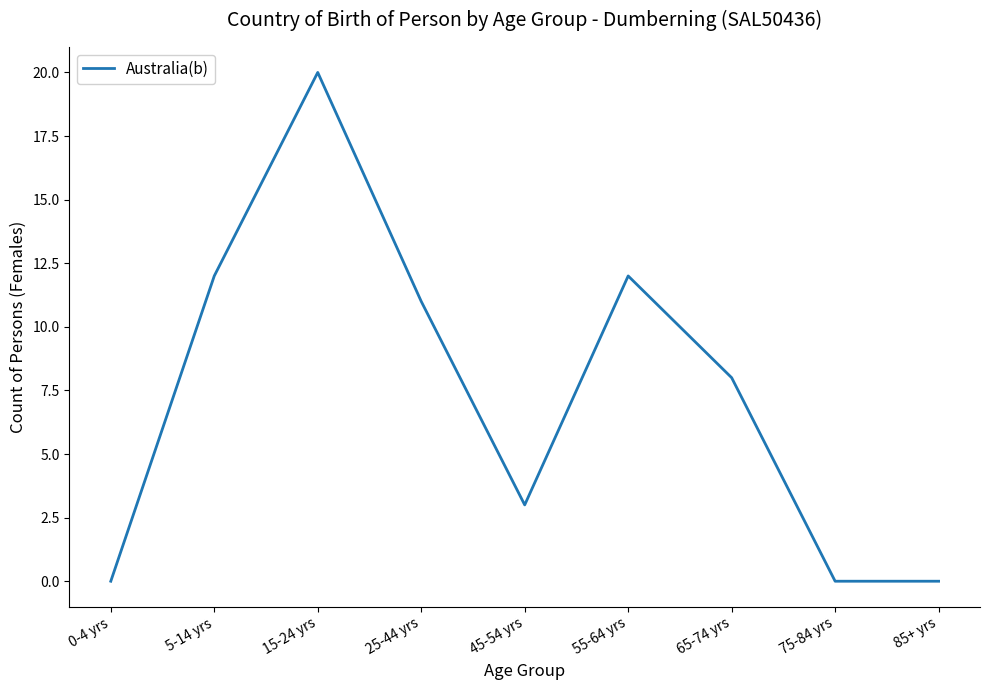

What is the approximate value at 45-54 yrs, to the nearest 5?

5